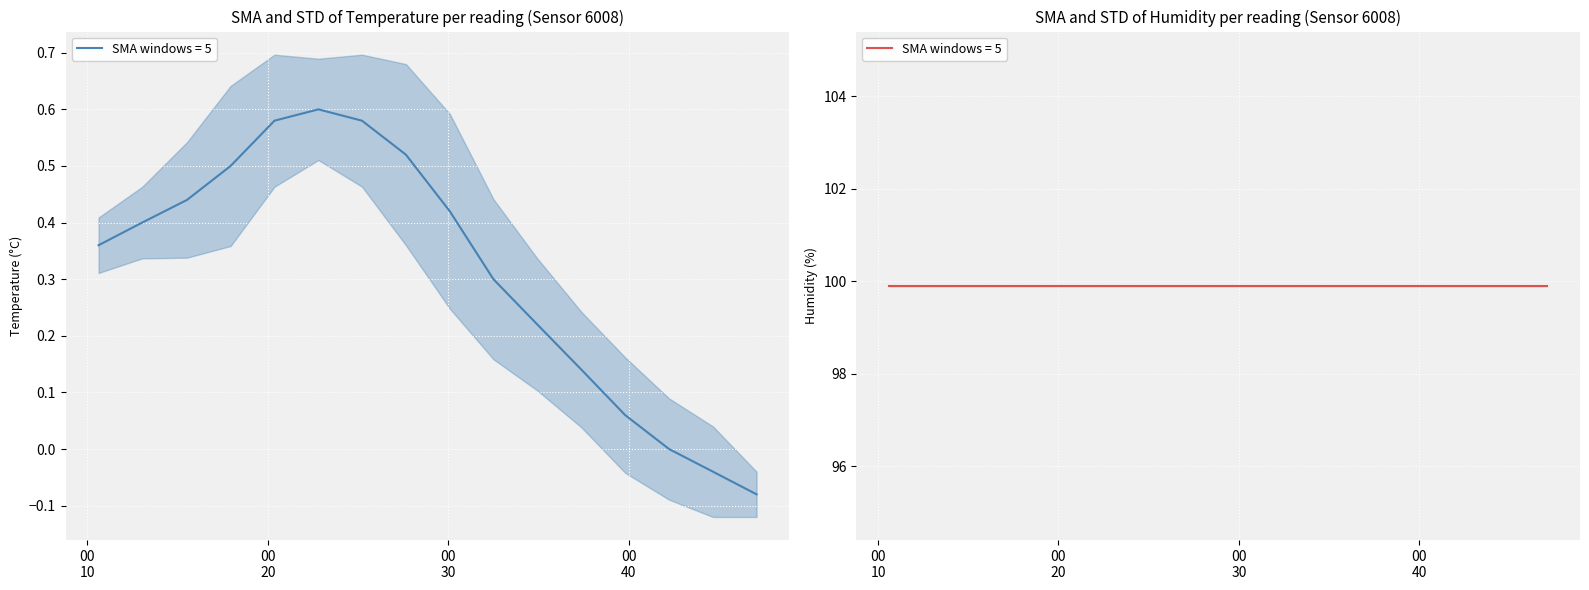

What is the label of the 18th point from the left?

2023-03-01T00:42:14